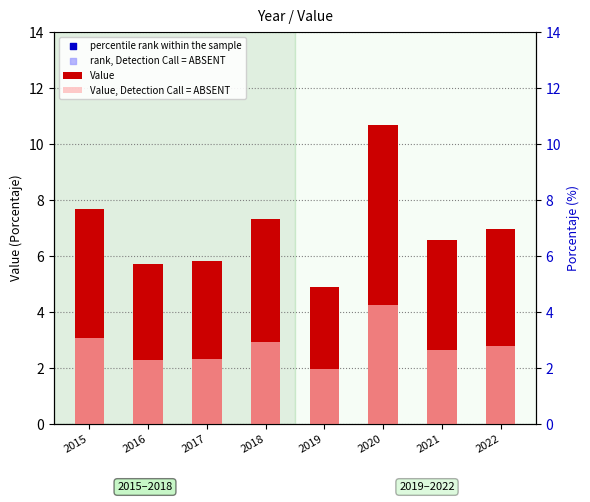

Is the value of rank, Detection Call = ABSENT at 2022 greater than the value of Value at 2016?

Yes